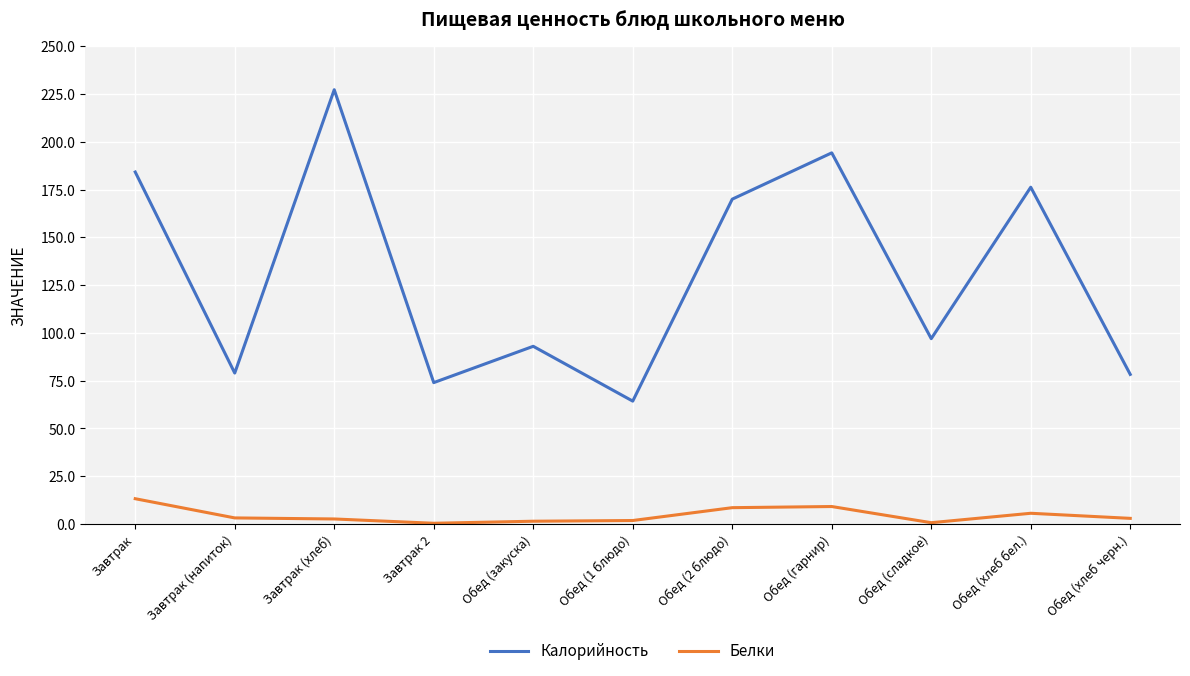

Rank the series at Обед (гарнир) from highest to lowest value.

Калорийность, Белки